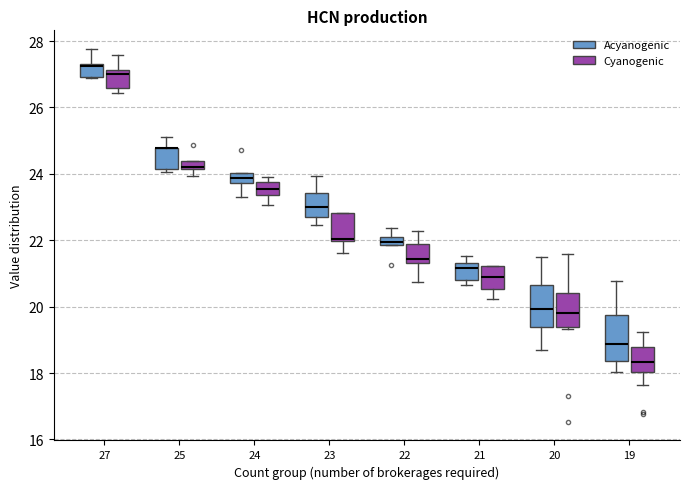

Where does the median line of the box for 19 (Cyanogenic) sit on the y-axis? The values are not printed on the chart, so give them approximately, as read against the axis.

18.4